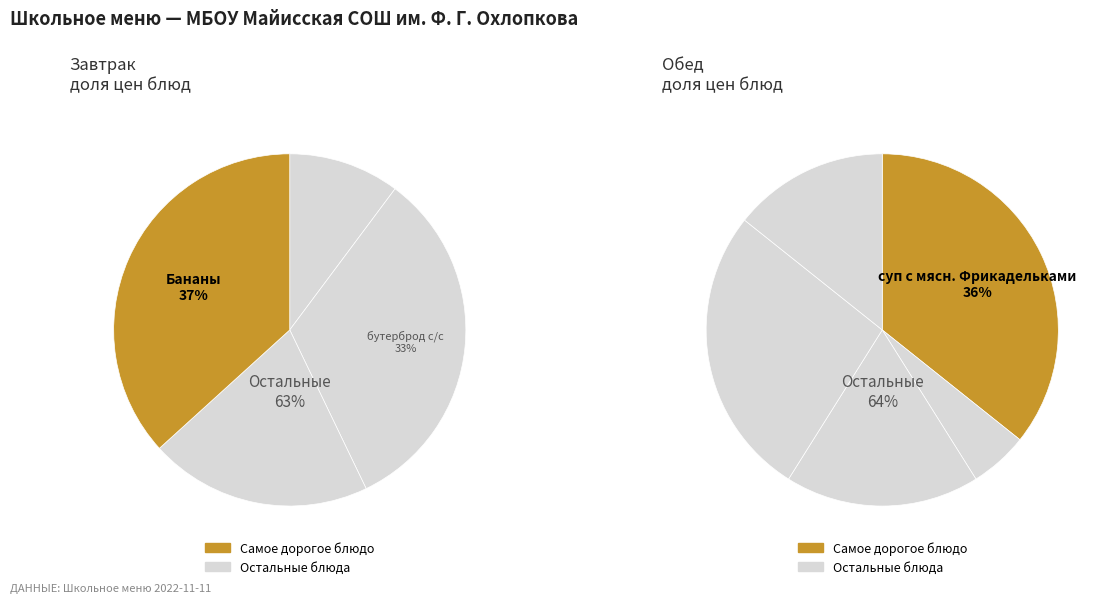

Count the number of slices in the pie.

9